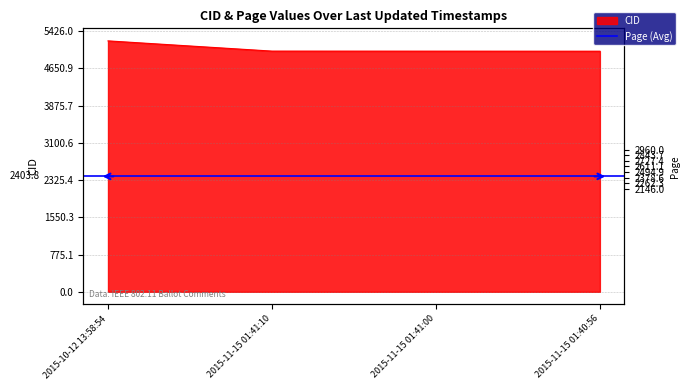

What is the label of the 3rd point from the left?

2015-11-15 01:41:00